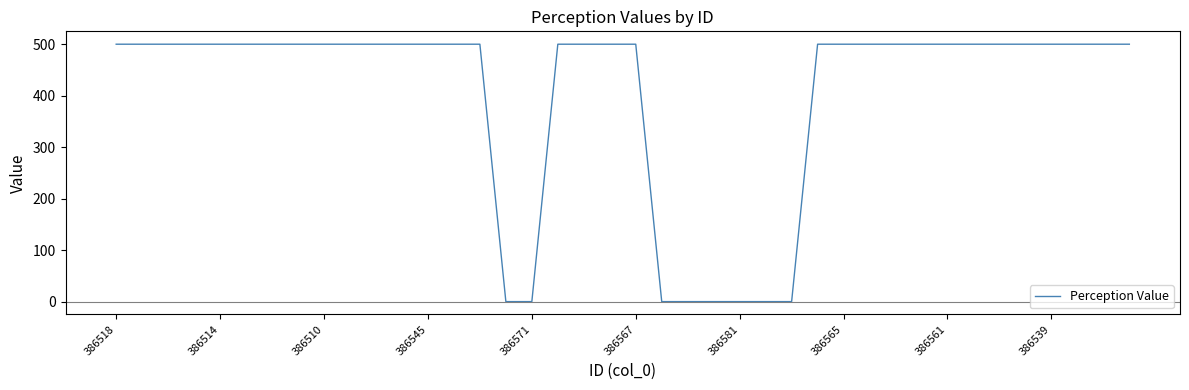

What is the difference between the maximum and minimum values?

500